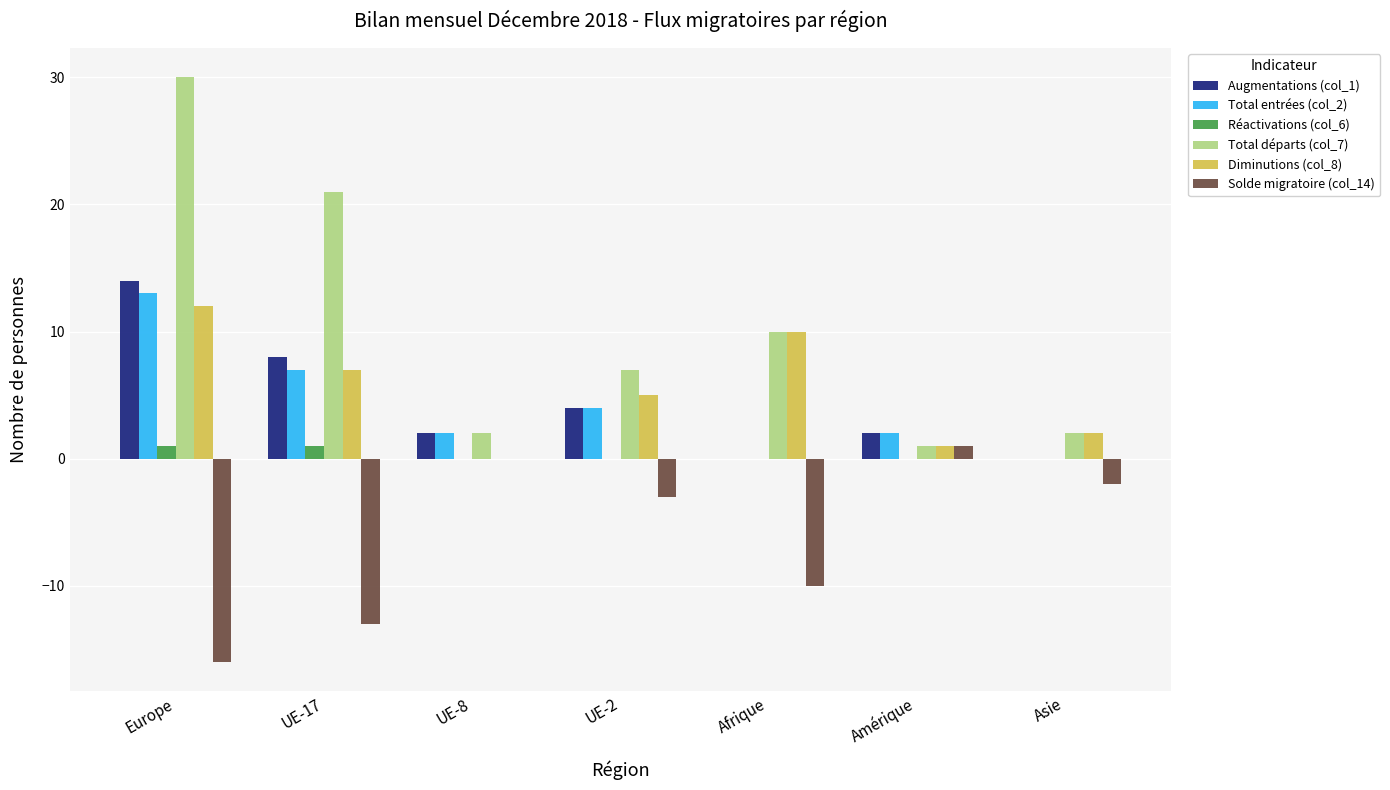

Reading left to right, list all the values displayed in this chart.

Augmentations (col_1): Europe=14	UE-17=8	UE-8=2	UE-2=4	Afrique=0	Amérique=2	Asie=0
Total entrées (col_2): Europe=13	UE-17=7	UE-8=2	UE-2=4	Afrique=0	Amérique=2	Asie=0
Réactivations (col_6): Europe=1	UE-17=1	UE-8=0	UE-2=0	Afrique=0	Amérique=0	Asie=0
Total départs (col_7): Europe=30	UE-17=21	UE-8=2	UE-2=7	Afrique=10	Amérique=1	Asie=2
Diminutions (col_8): Europe=12	UE-17=7	UE-8=0	UE-2=5	Afrique=10	Amérique=1	Asie=2
Solde migratoire (col_14): Europe=-16	UE-17=-13	UE-8=0	UE-2=-3	Afrique=-10	Amérique=1	Asie=-2